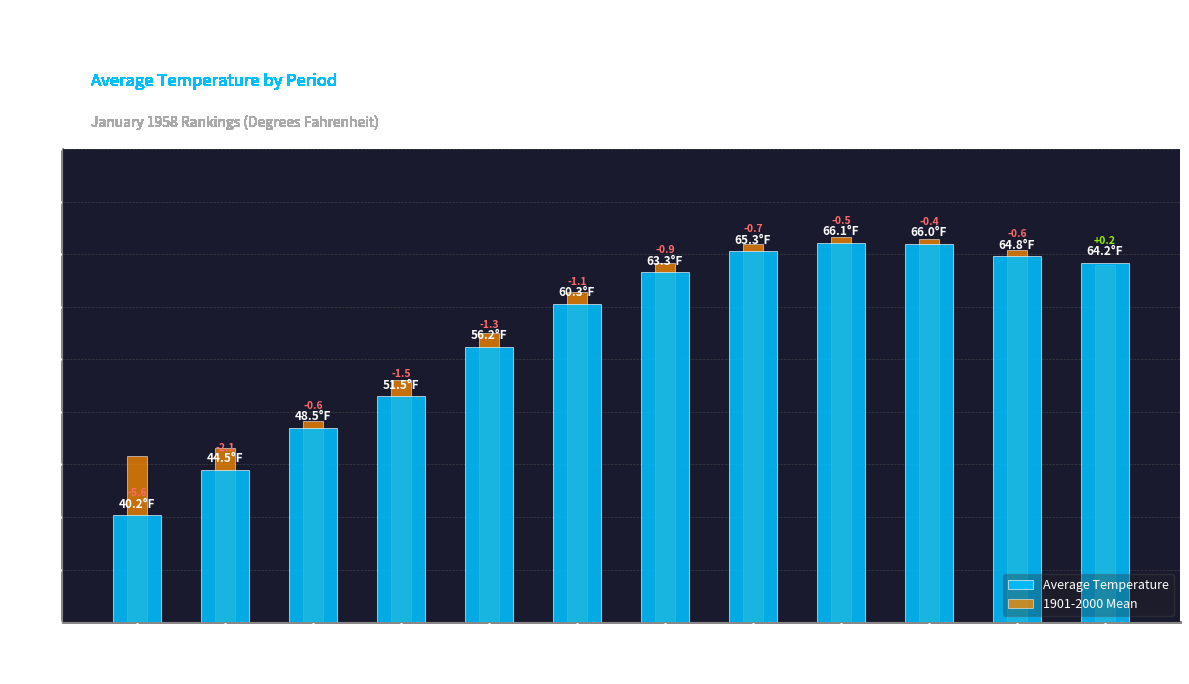

What is the lowest value of the Average Temperature series?

40.2